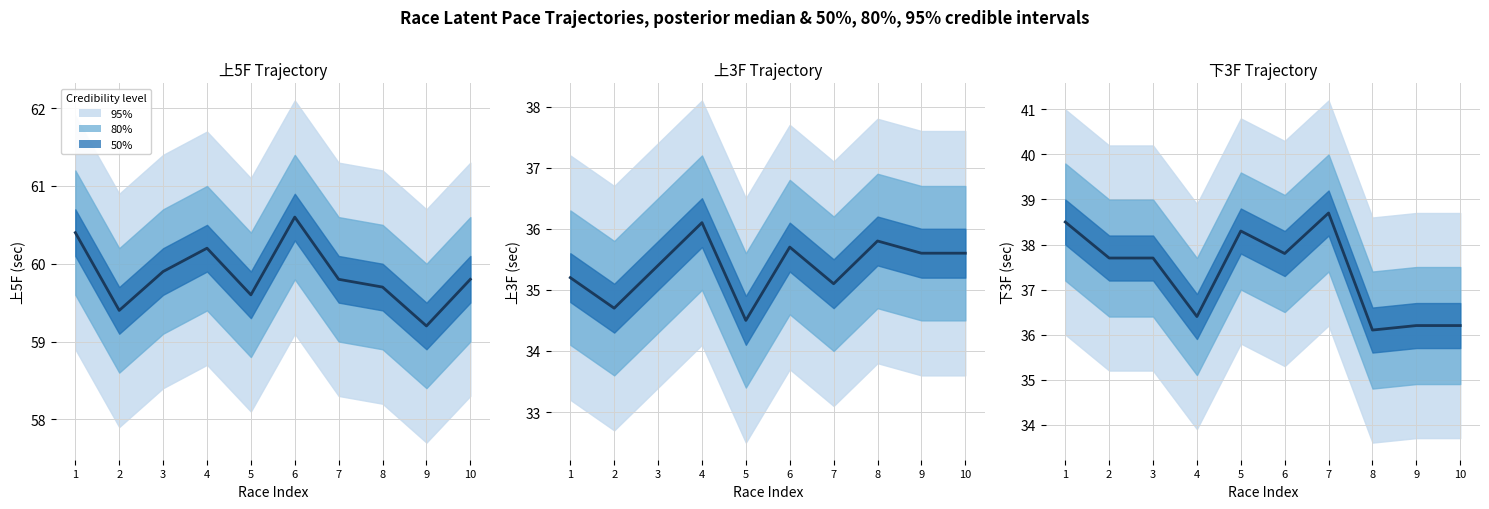

Which label corresponds to the largest value in the chart?

7